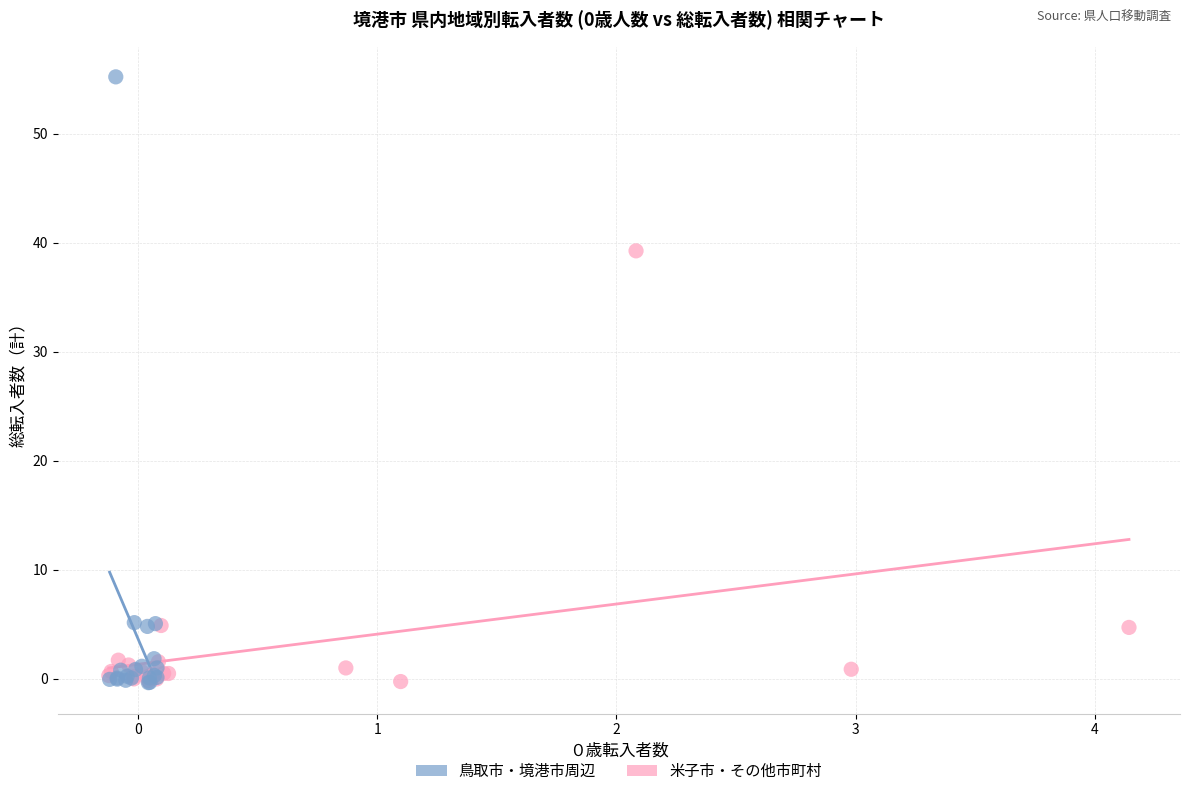

Which series has the widest spread of Y values?

鳥取市・境港市周辺